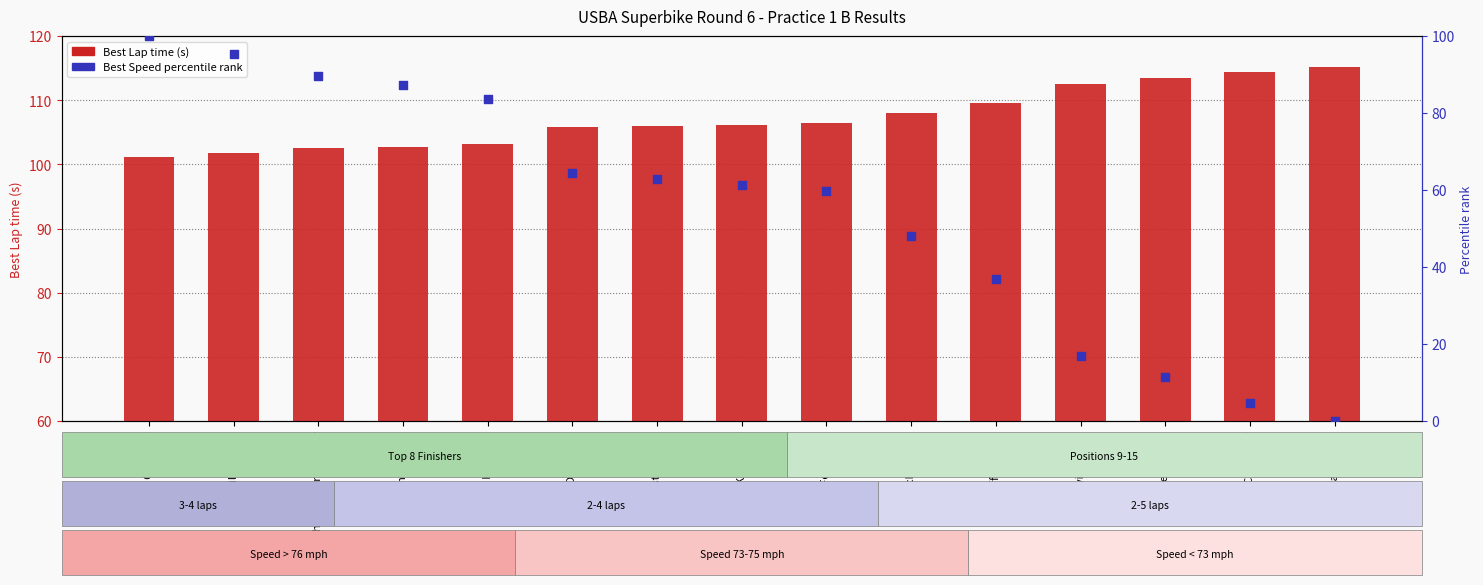

At how many categories does at least one series exceed 12?

15